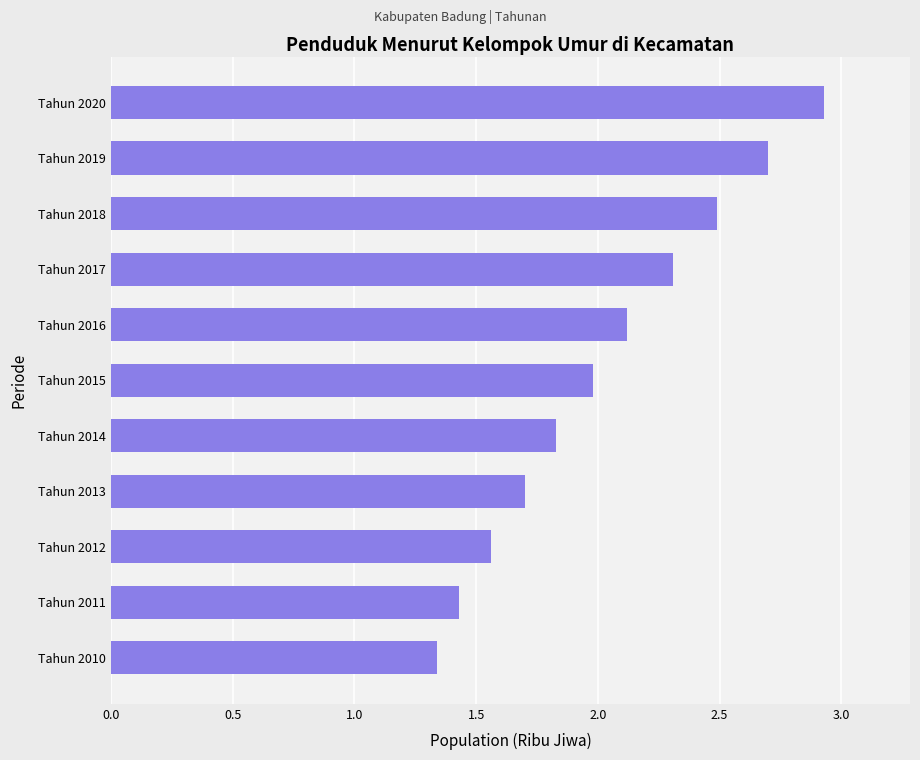

Which label corresponds to the smallest value in the chart?

Tahun 2010